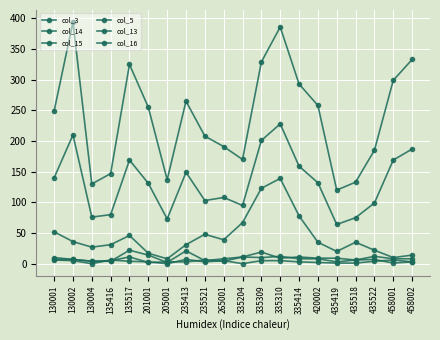

How many series are shown in this chart?

6